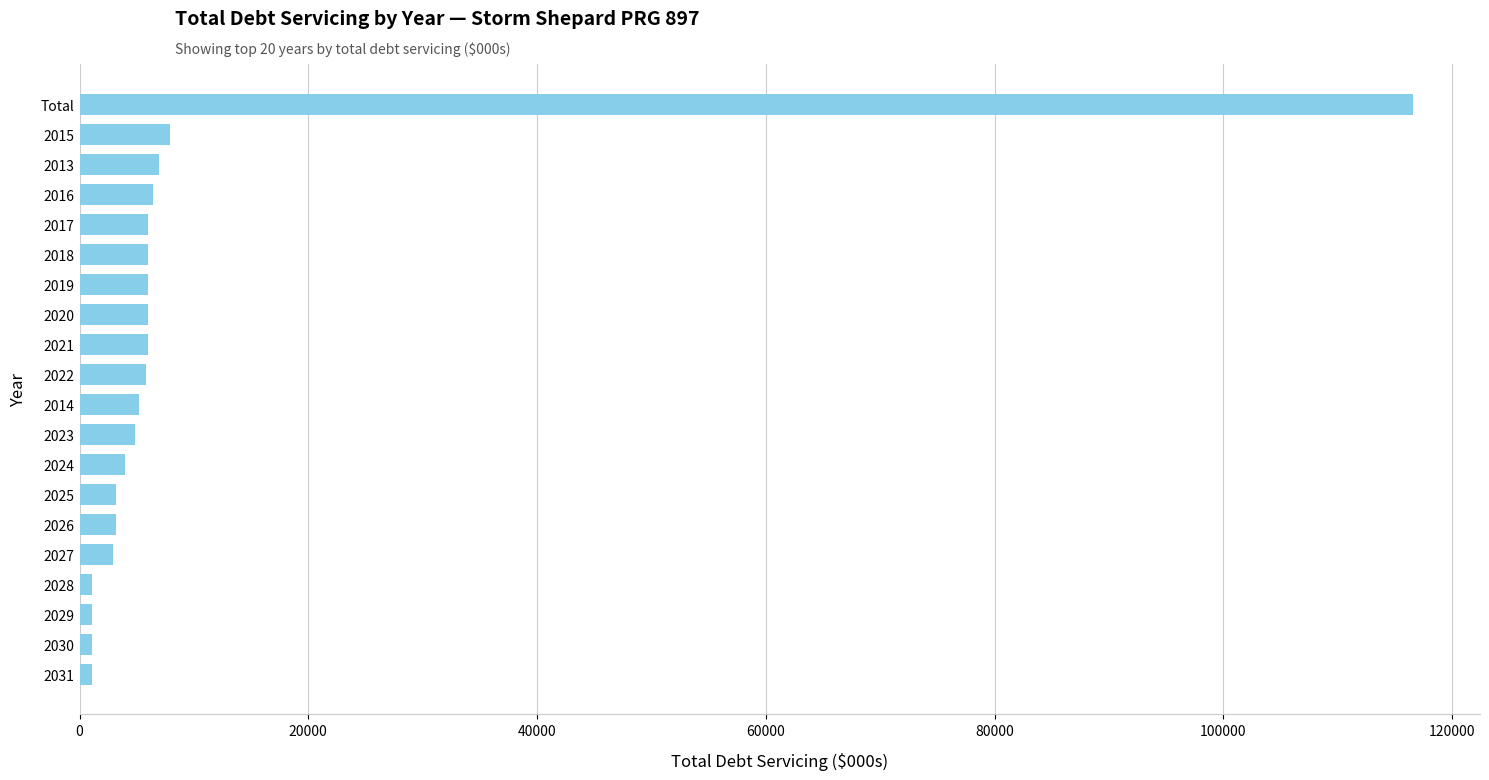

What is the difference between the maximum and minimum values?

115507.2